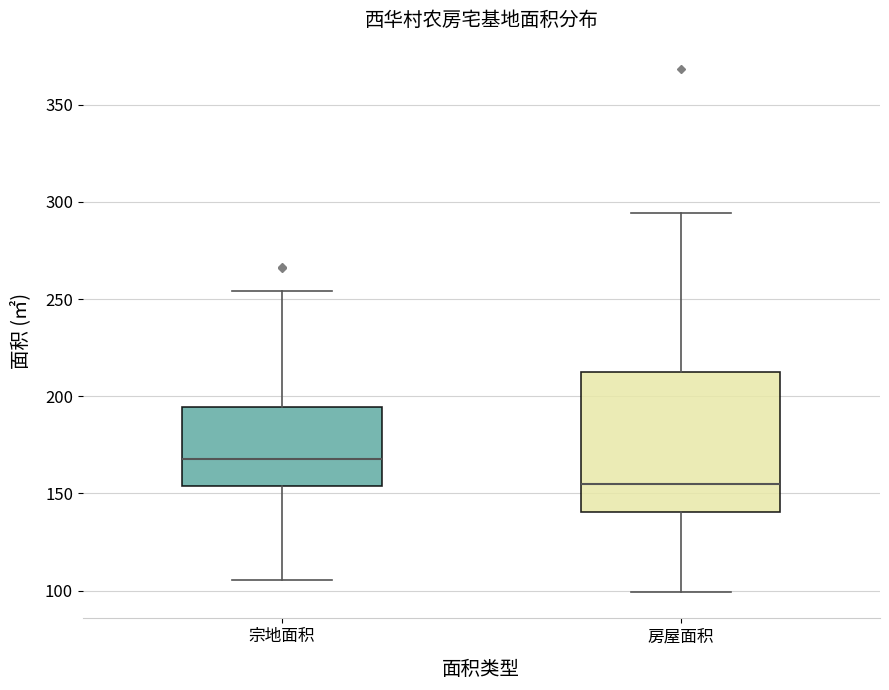

Reading left to right, read every box against the y-axis: the position of its median line, the range the box covers, and the ends of its whiskers. The values are not printed on the chart, so give them approximately, as read against the axis.

宗地面积: median 170, box 155 to 195, whiskers 105 to 255
房屋面积: median 155, box 140 to 215, whiskers 100 to 295